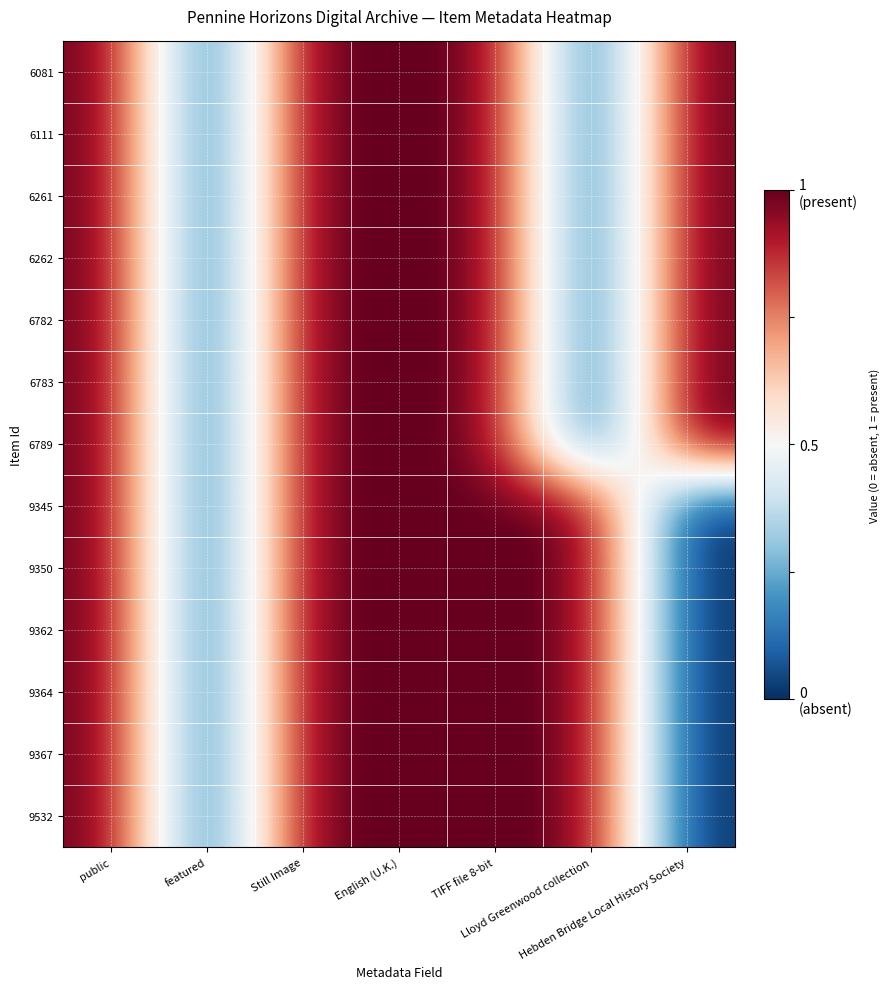

Reading right to left, what are all the values shown in this chart?

6081: Hebden Bridge Local History Society=1.4	Lloyd Greenwood collection=-1.4	TIFF file 8-bit=1.4	English (U.K.)=1.4	Still Image=1.4	featured=-1.4	public=1.4
6111: Hebden Bridge Local History Society=1.4	Lloyd Greenwood collection=-1.4	TIFF file 8-bit=1.4	English (U.K.)=1.4	Still Image=1.4	featured=-1.4	public=1.4
6261: Hebden Bridge Local History Society=1.4	Lloyd Greenwood collection=-1.4	TIFF file 8-bit=1.4	English (U.K.)=1.4	Still Image=1.4	featured=-1.4	public=1.4
6262: Hebden Bridge Local History Society=1.4	Lloyd Greenwood collection=-1.4	TIFF file 8-bit=1.4	English (U.K.)=1.4	Still Image=1.4	featured=-1.4	public=1.4
6782: Hebden Bridge Local History Society=1.4	Lloyd Greenwood collection=-1.4	TIFF file 8-bit=1.4	English (U.K.)=1.4	Still Image=1.4	featured=-1.4	public=1.4
6783: Hebden Bridge Local History Society=1.4	Lloyd Greenwood collection=-1.4	TIFF file 8-bit=1.4	English (U.K.)=1.4	Still Image=1.4	featured=-1.4	public=1.4
6789: Hebden Bridge Local History Society=1.4	Lloyd Greenwood collection=-1.4	TIFF file 8-bit=1.4	English (U.K.)=1.4	Still Image=1.4	featured=-1.4	public=1.4
9345: Hebden Bridge Local History Society=-1.4	Lloyd Greenwood collection=1.4	TIFF file 8-bit=1.4	English (U.K.)=1.4	Still Image=1.4	featured=-1.4	public=1.4
9350: Hebden Bridge Local History Society=-1.4	Lloyd Greenwood collection=1.4	TIFF file 8-bit=1.4	English (U.K.)=1.4	Still Image=1.4	featured=-1.4	public=1.4
9362: Hebden Bridge Local History Society=-1.4	Lloyd Greenwood collection=1.4	TIFF file 8-bit=1.4	English (U.K.)=1.4	Still Image=1.4	featured=-1.4	public=1.4
9364: Hebden Bridge Local History Society=-1.4	Lloyd Greenwood collection=1.4	TIFF file 8-bit=1.4	English (U.K.)=1.4	Still Image=1.4	featured=-1.4	public=1.4
9367: Hebden Bridge Local History Society=-1.4	Lloyd Greenwood collection=1.4	TIFF file 8-bit=1.4	English (U.K.)=1.4	Still Image=1.4	featured=-1.4	public=1.4
9532: Hebden Bridge Local History Society=-1.4	Lloyd Greenwood collection=1.4	TIFF file 8-bit=1.4	English (U.K.)=1.4	Still Image=1.4	featured=-1.4	public=1.4